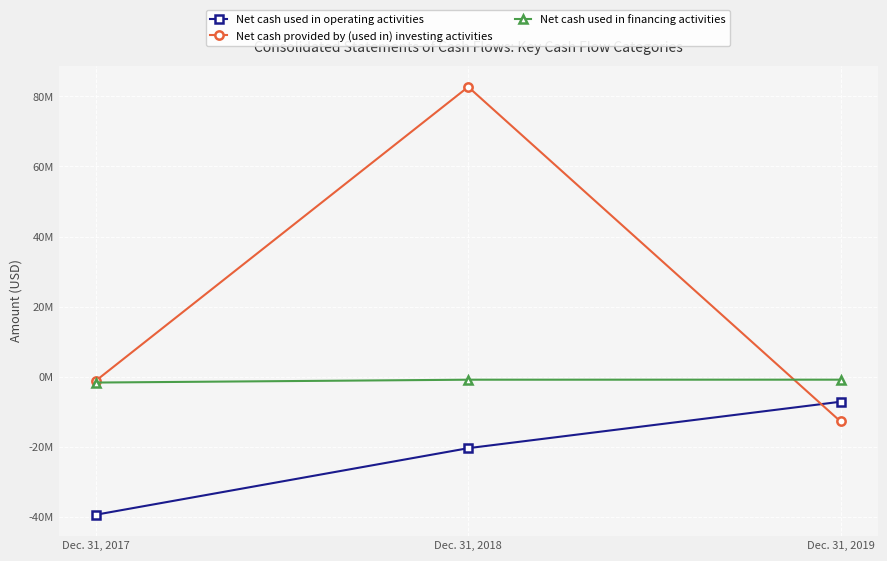

What are all the series names shown in the legend?

Net cash used in operating activities, Net cash provided by (used in) investing activities, Net cash used in financing activities